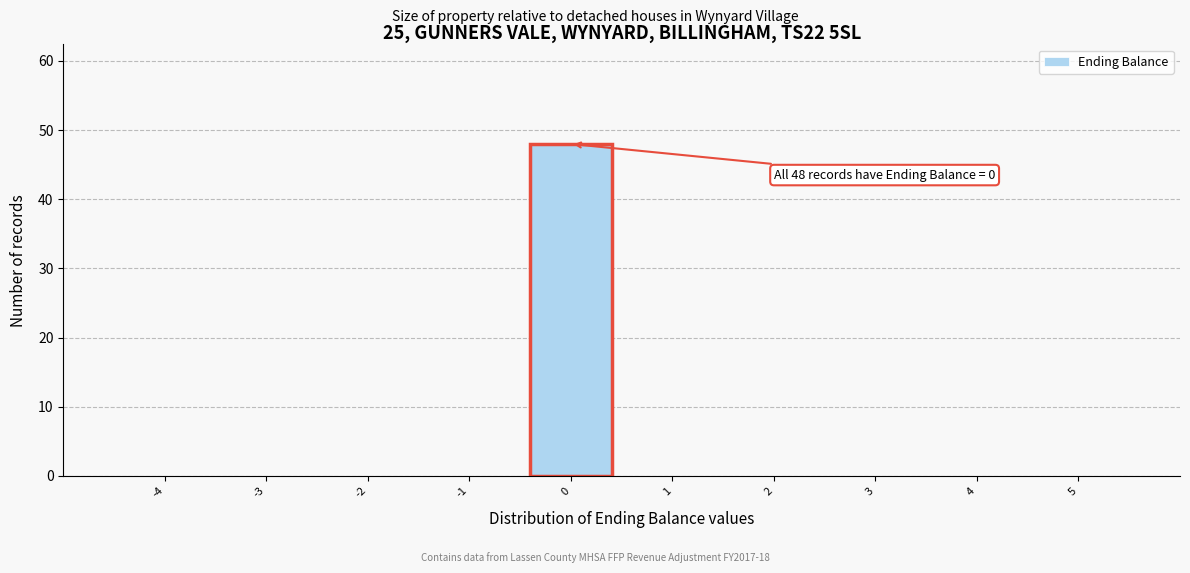

Which range on the x-axis has the tallest bar?

-0.5 to 0.5